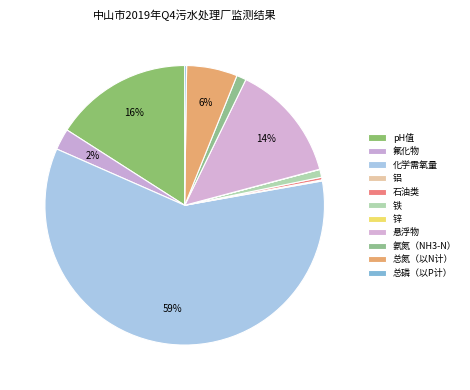

Rank the categories by value from highest to lowest.

化学需氧量, pH值, 悬浮物, 总氮（以N计）, 氟化物, 氨氮（NH3-N）, 铁, 石油类, 总磷（以P计）, 铝, 锌